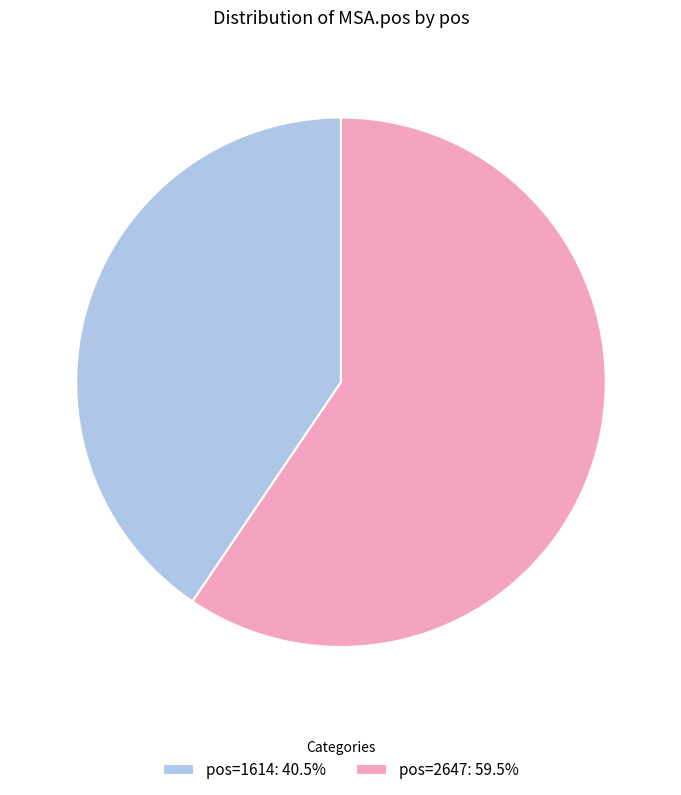

Does pos=2647: 59.5% represent more than half of the total?

Yes